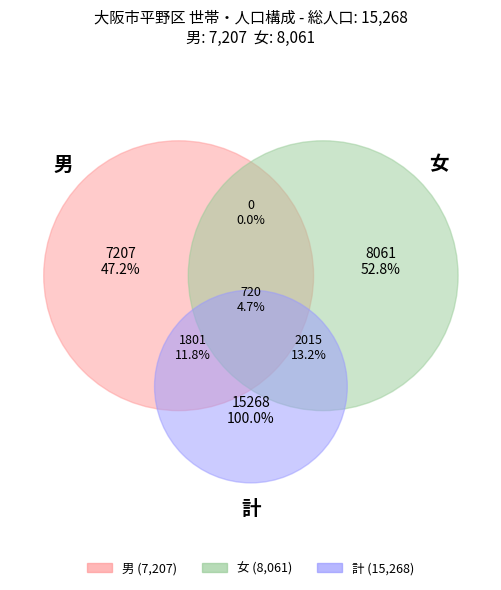

Rank the series at 西脇３丁目 from lowest to highest value.

男, 女, 計